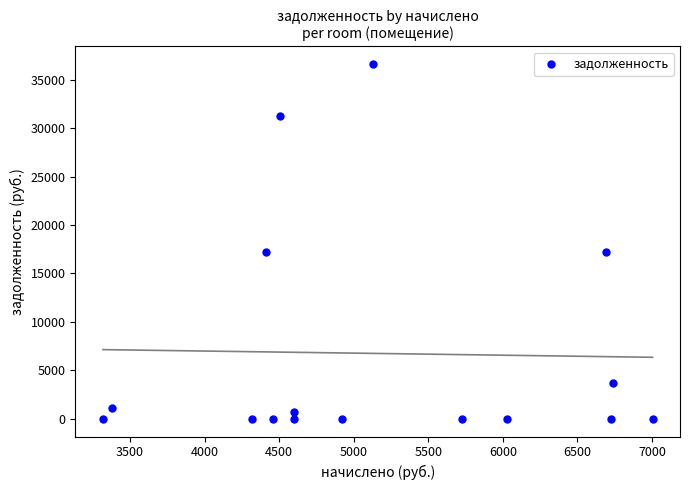

What is the range of Y values (max minus min)?

36605.2